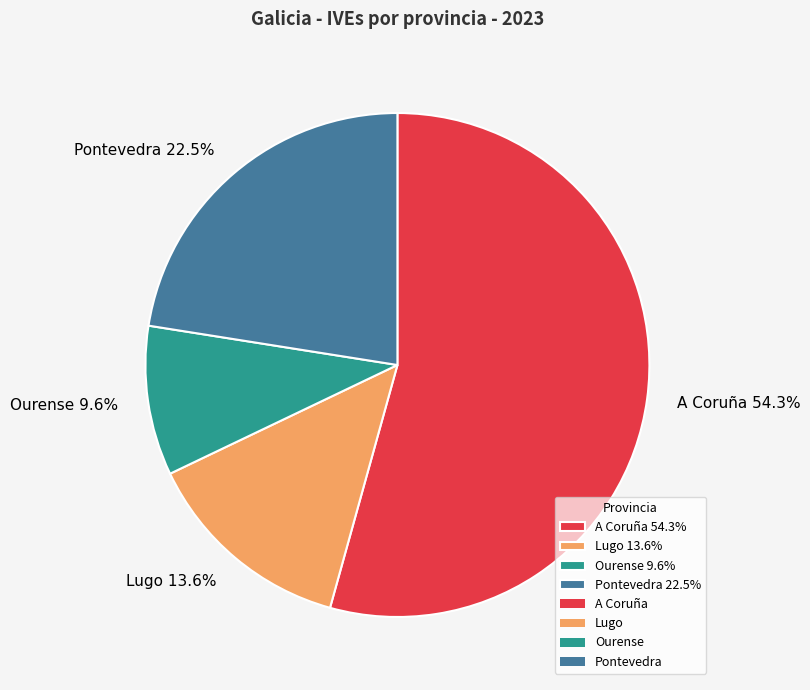

Approximately how many times larger is the value at Pontevedra 22.5% compared to Lugo 13.6%?

1.7